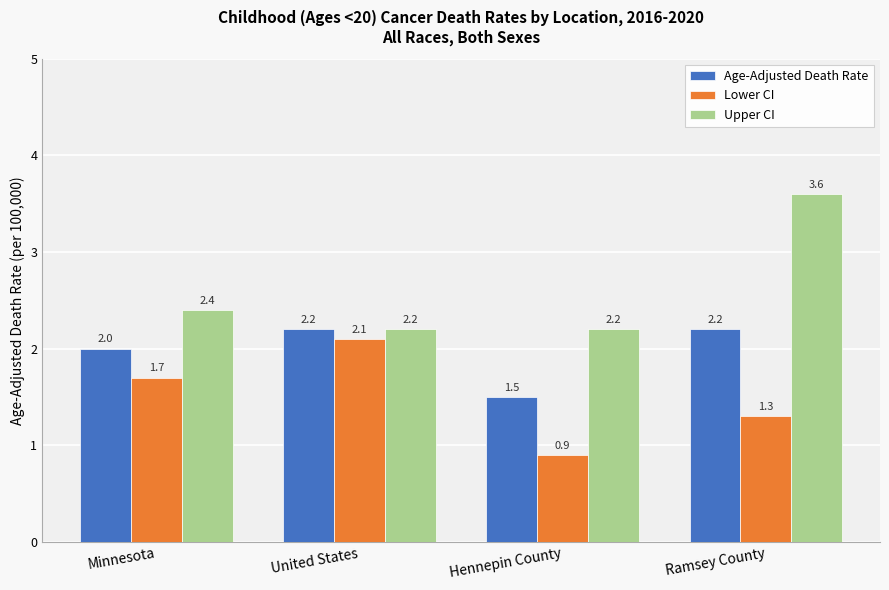

What is the value of the Age-Adjusted Death Rate bar at the 1st from the left?

2.0